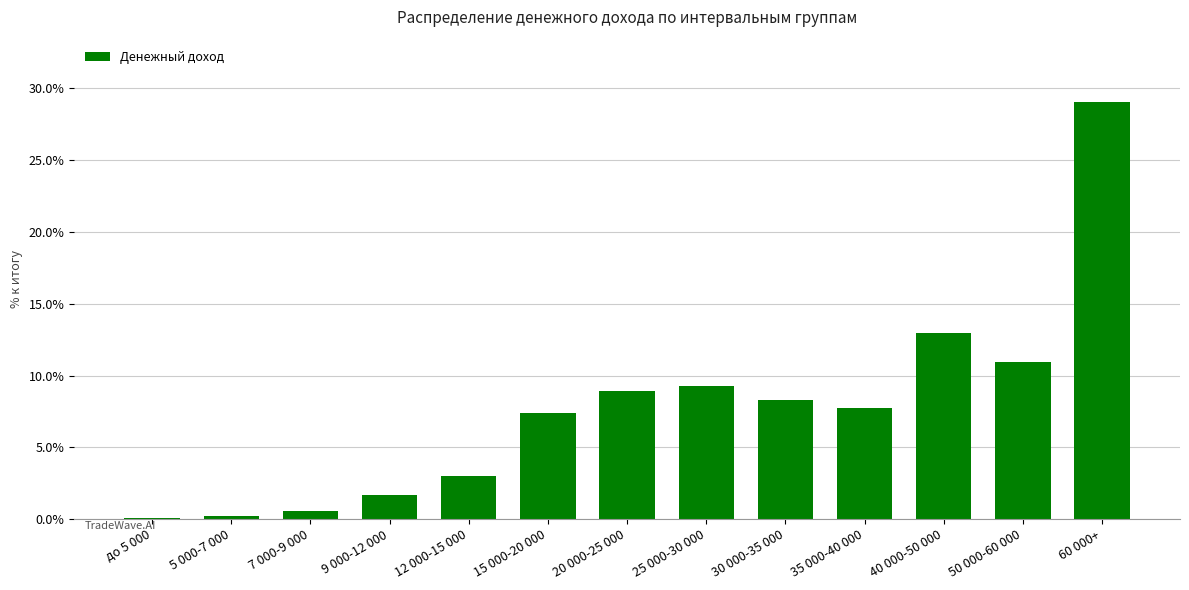

What is the sum of the values at 9 000-12 000 and 25 000-30 000?

10.9